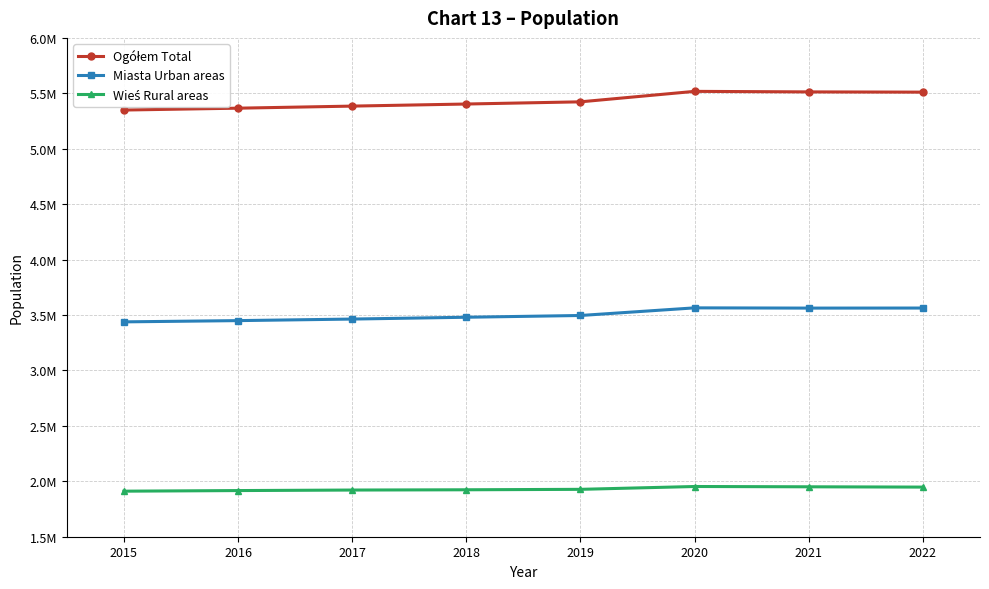

Does the chart have visible grid lines?

Yes